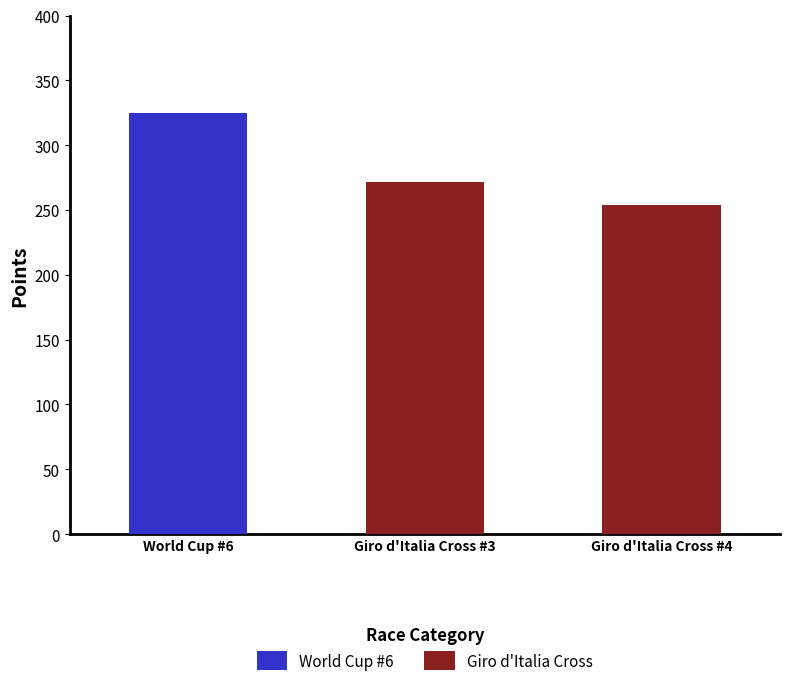

What is the sum of the Giro d'Italia Cross values at Giro d'Italia Cross #4 and Giro d'Italia Cross #3?

525.7